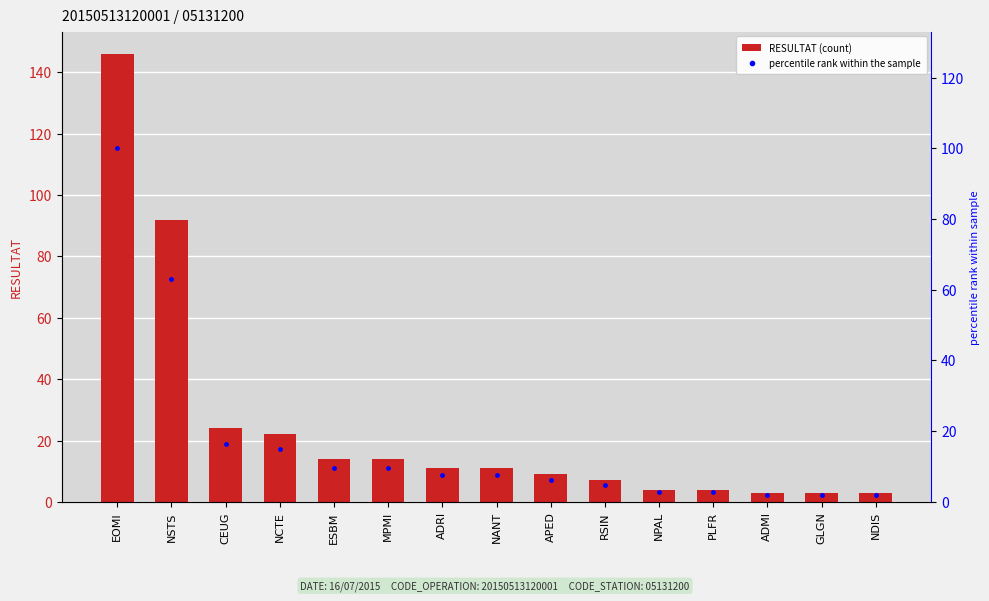

Rank the categories by percentile rank value from lowest to highest.

ADMI, GLGN, NDIS, NPAL, PLFR, RSIN, APED, ADRI, NANT, ESBM, MPMI, NCTE, CEUG, NSTS, EOMI